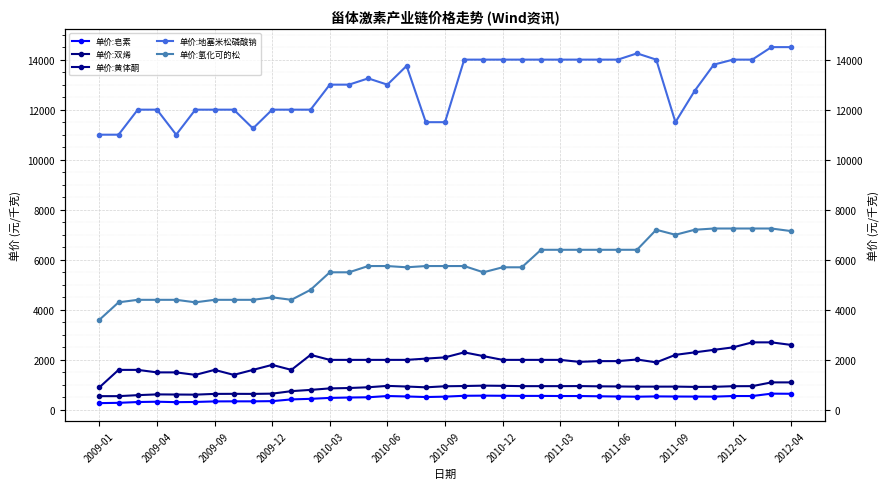

True or false: 单价:双烯 and 单价:地塞米松磷酸钠 cross at least once.

False